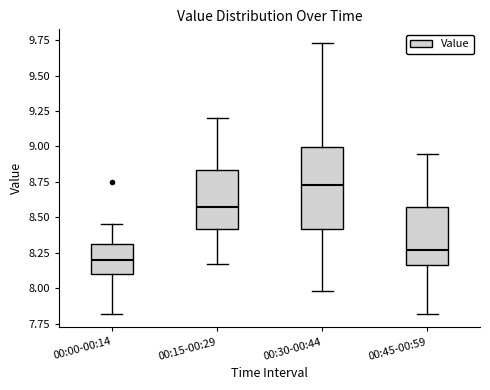

Which box has the highest median line?

00:30-00:44